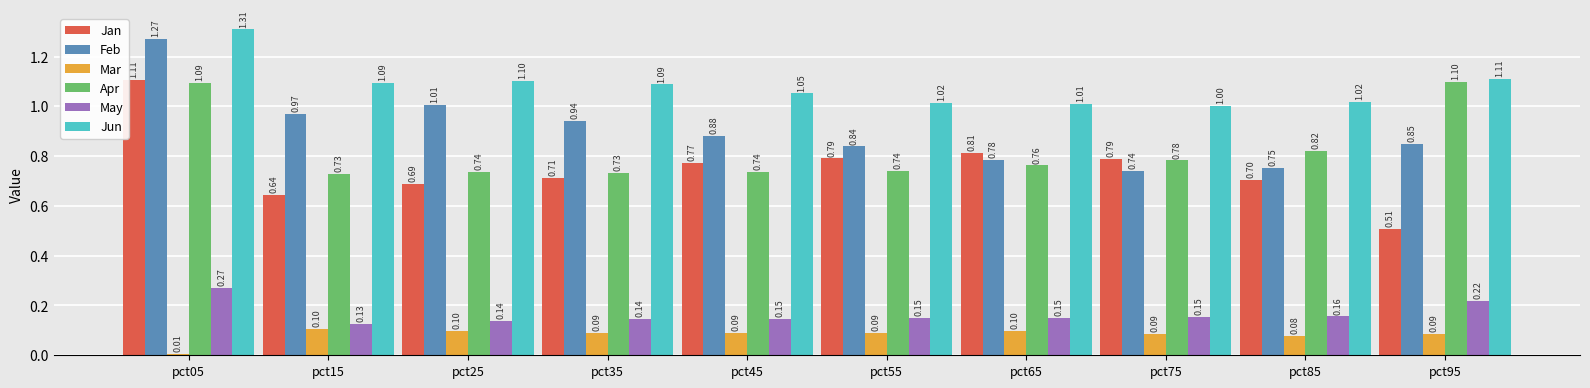

Which series has the largest range (max minus min)?

Jan